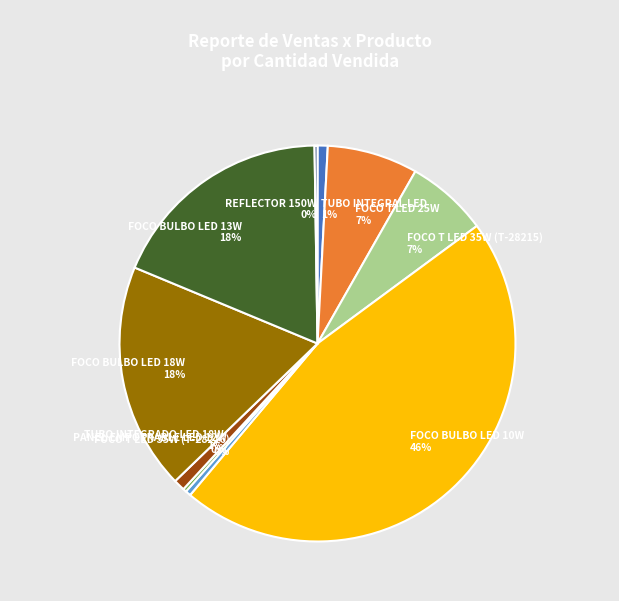

What percentage is the FOCO T LED 35W (T-28215) slice, to the nearest percent?

7%